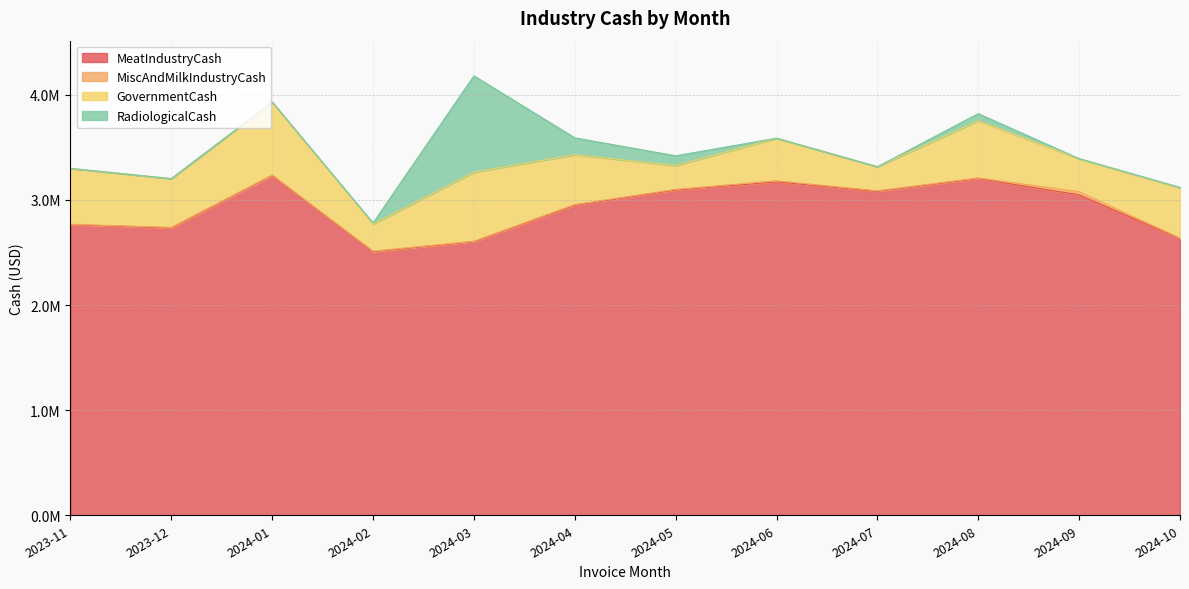

Rank the categories by MeatIndustryCash value from highest to lowest.

2024-01, 2024-08, 2024-06, 2024-05, 2024-07, 2024-09, 2024-04, 2023-11, 2023-12, 2024-10, 2024-03, 2024-02